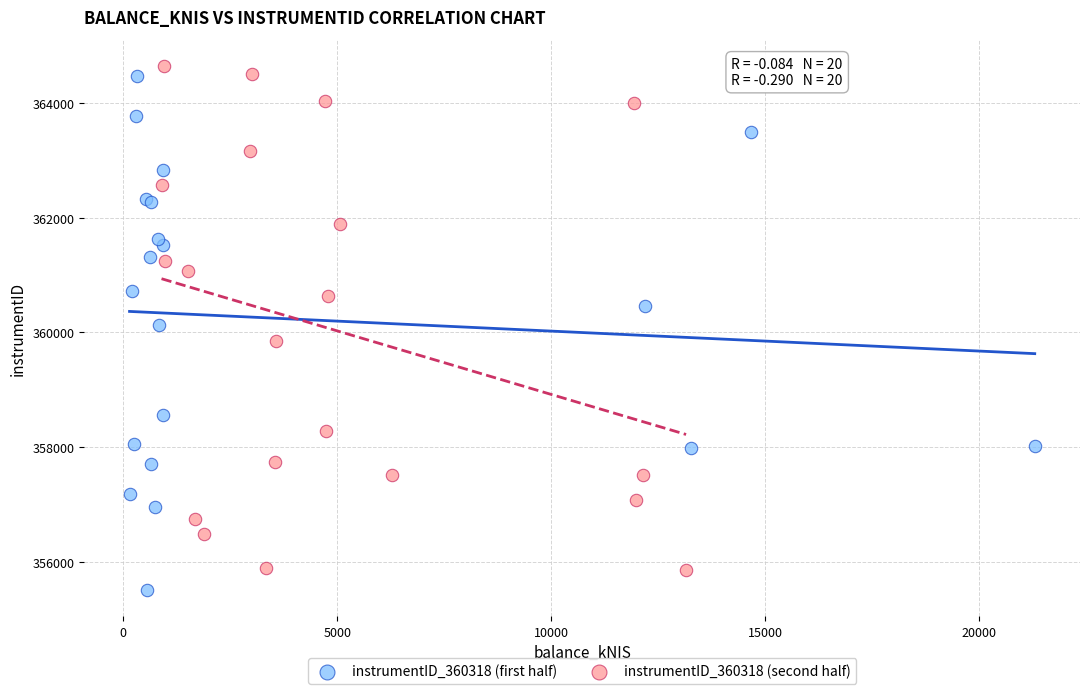

What are all the series names shown in the legend?

instrumentID_360318 (first half), instrumentID_360318 (second half)